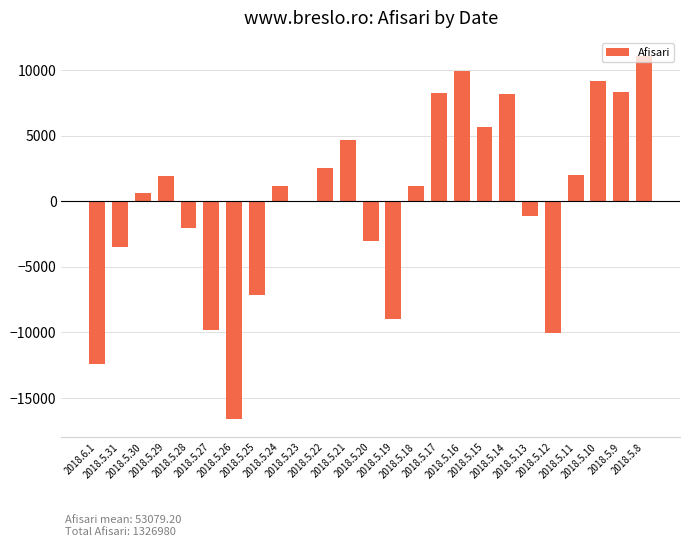

What is the label of the 24th bar from the left?

2018.5.9